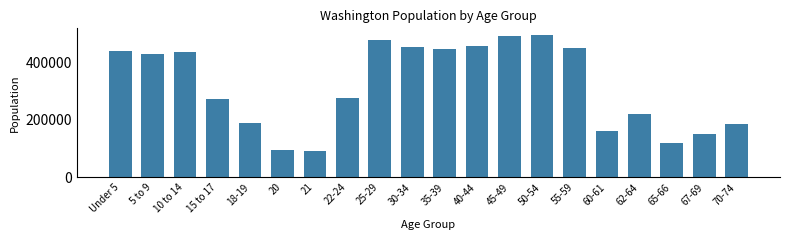

What is the value of the 20th bar from the left?

186746